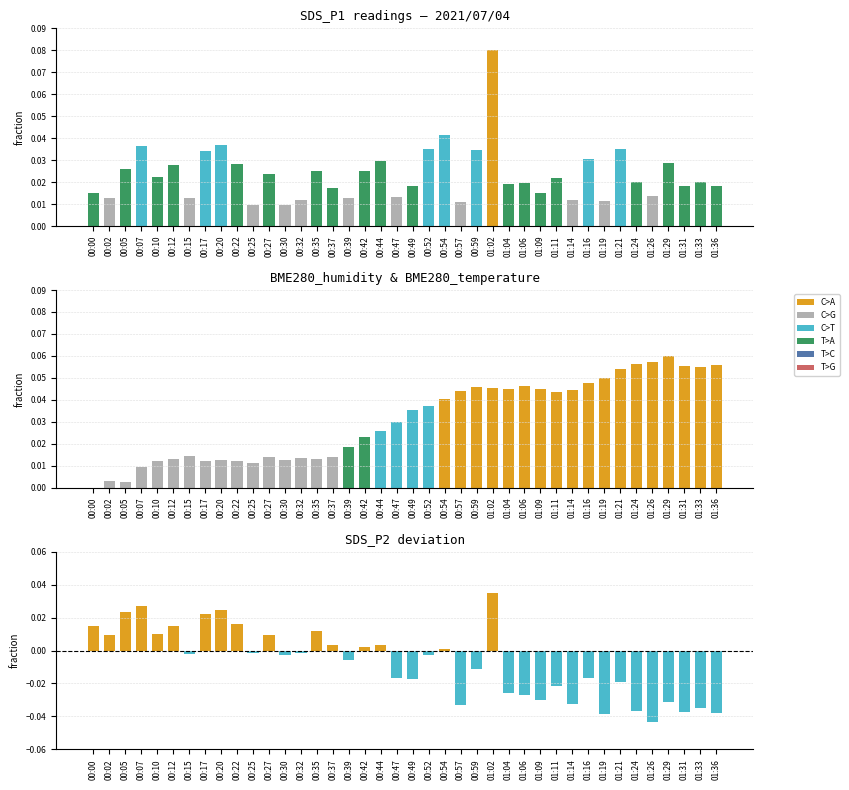

Rank the series by their maximum value, from highest to lowest.

SDS_P1, BME280_humidity, SDS_P1 - BME_hum